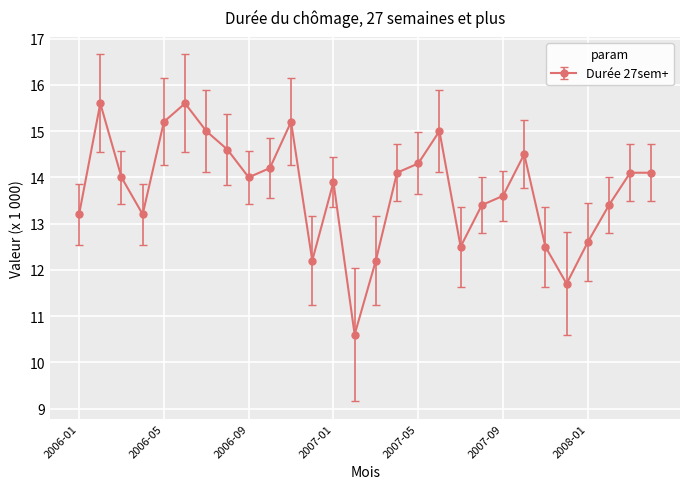

What is the value of the 2nd point from the left?

15.6